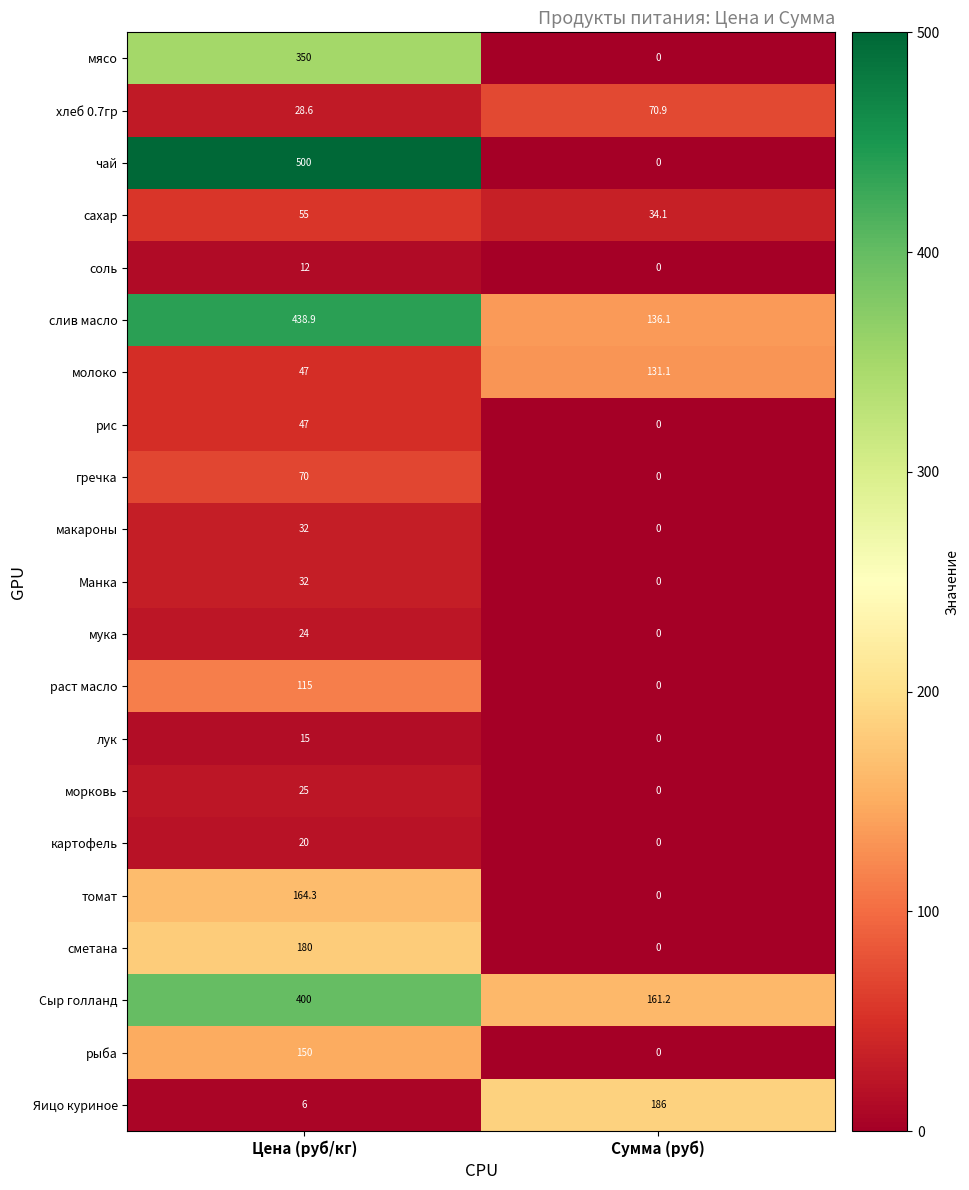

What is the average value of the мясо series?

175.0